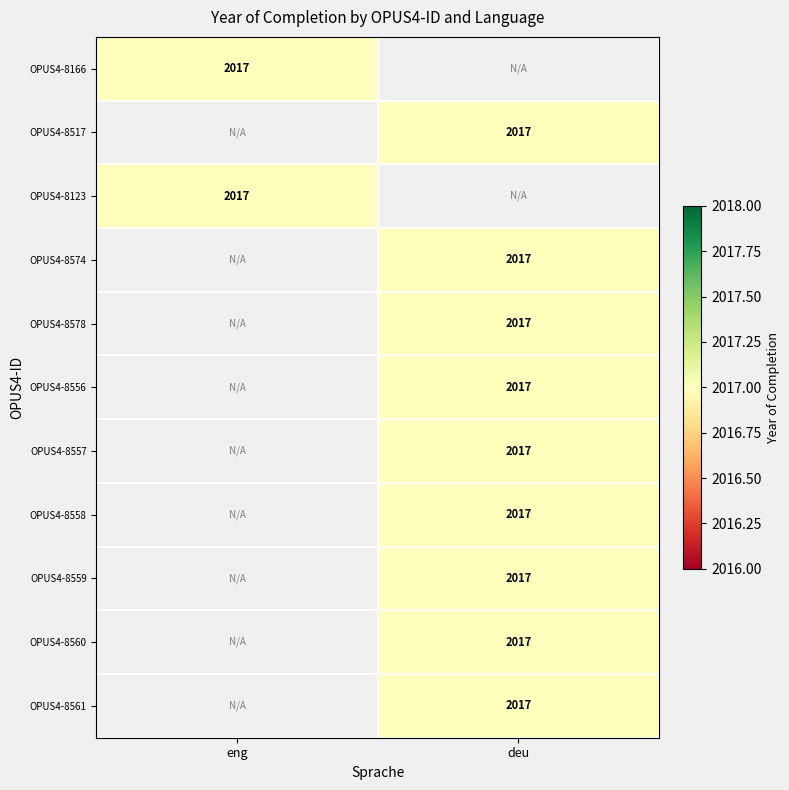

Which has a higher value, deu or eng?

eng